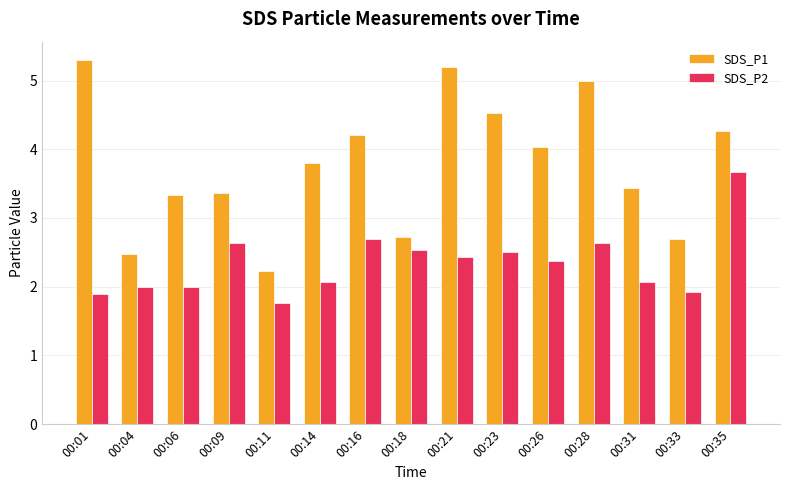

Count the number of categories in the chart.

15